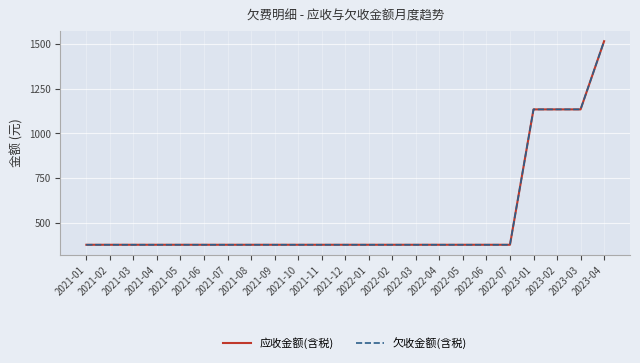

What is the label of the 12th point from the right?

2021-12